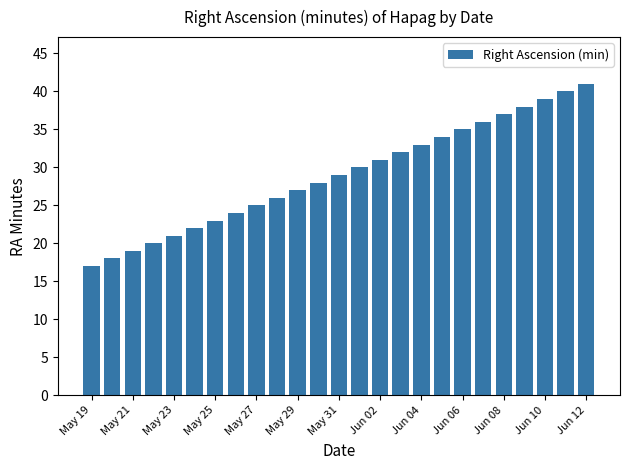

What is the value of the 3rd bar from the left?

19